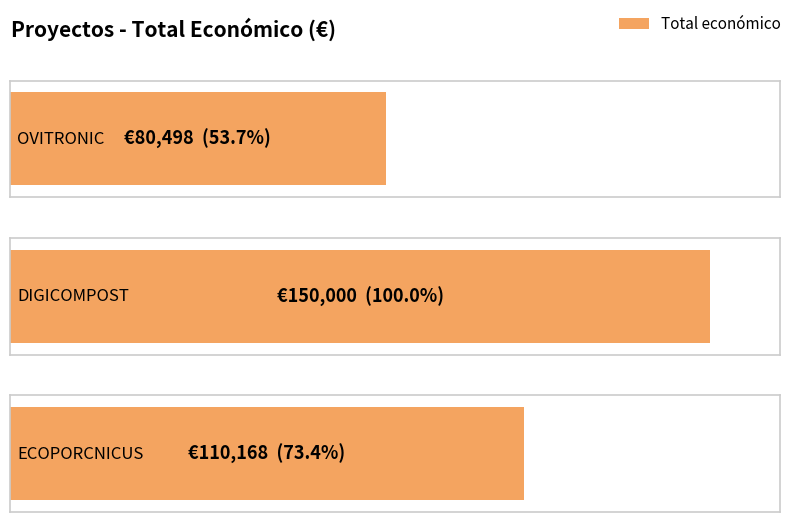

What position from the left is OVITRONIC?

1